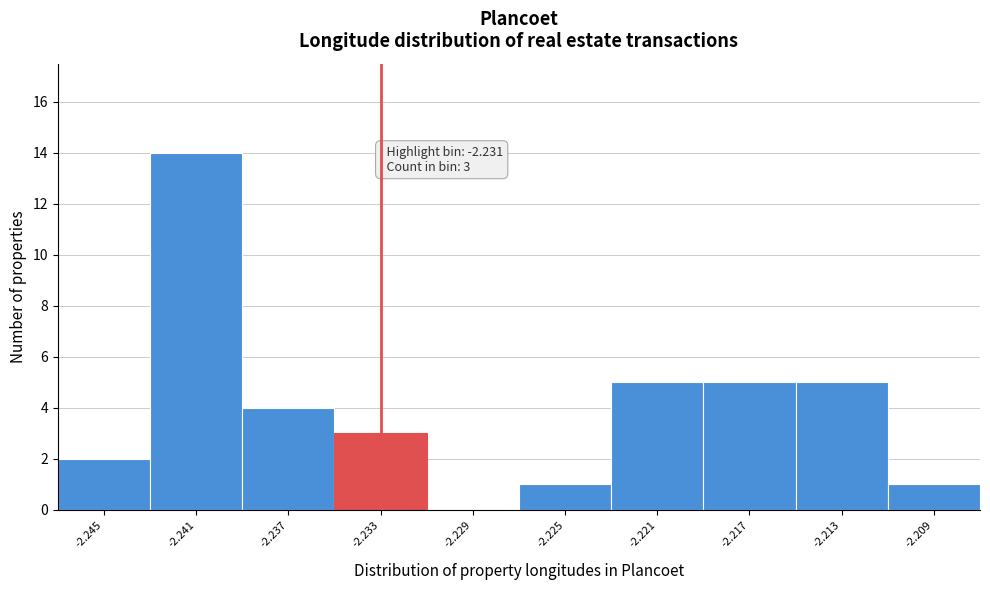

Reading right to left, list all the values displayed in this chart.

-2.209=1	-2.213=5	-2.217=5	-2.221=5	-2.225=1	-2.229=0	-2.233=3	-2.237=4	-2.241=14	-2.245=2